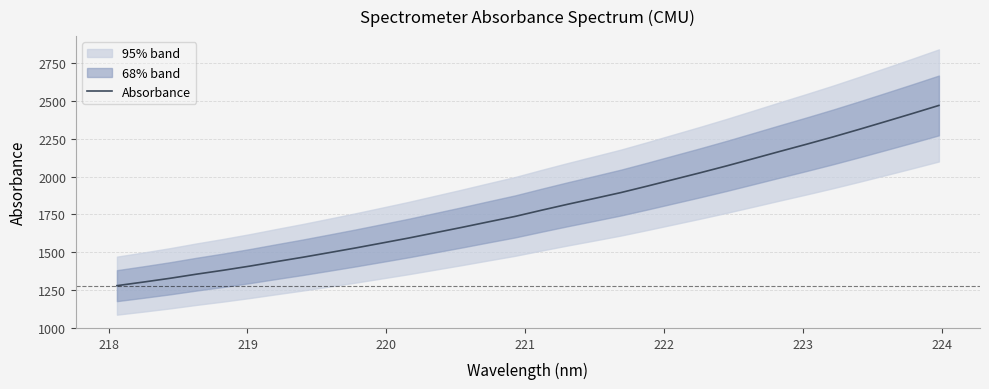

What is the highest value of the Absorbance series?

2471.0